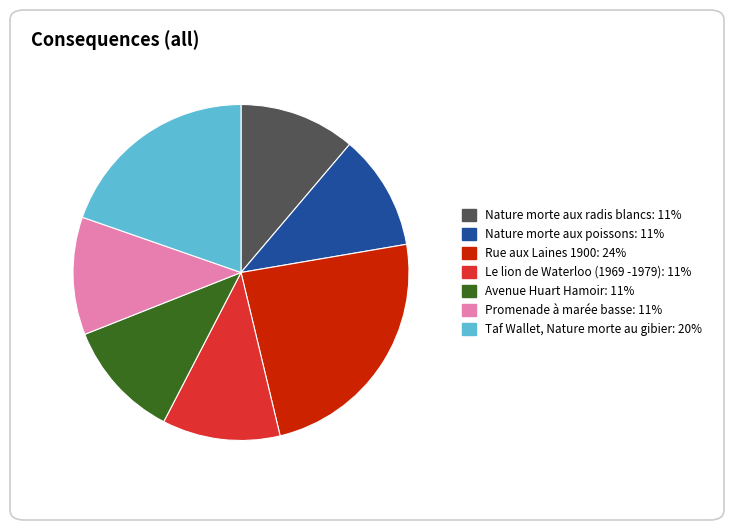

Which has a higher value, Nature morte aux poissons or Rue aux Laines 1900?

Rue aux Laines 1900